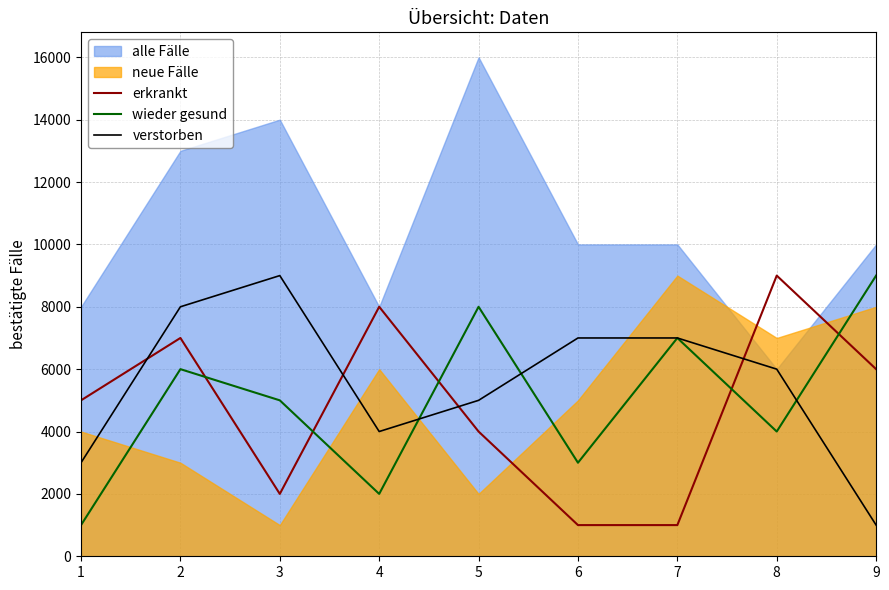

Between 5 and 9, which series saw the biggest shift?

verstorben